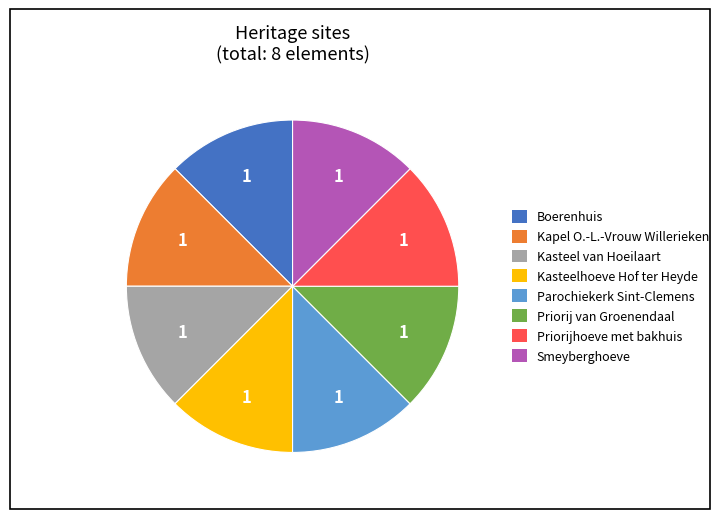

Does any single category account for the majority?

No